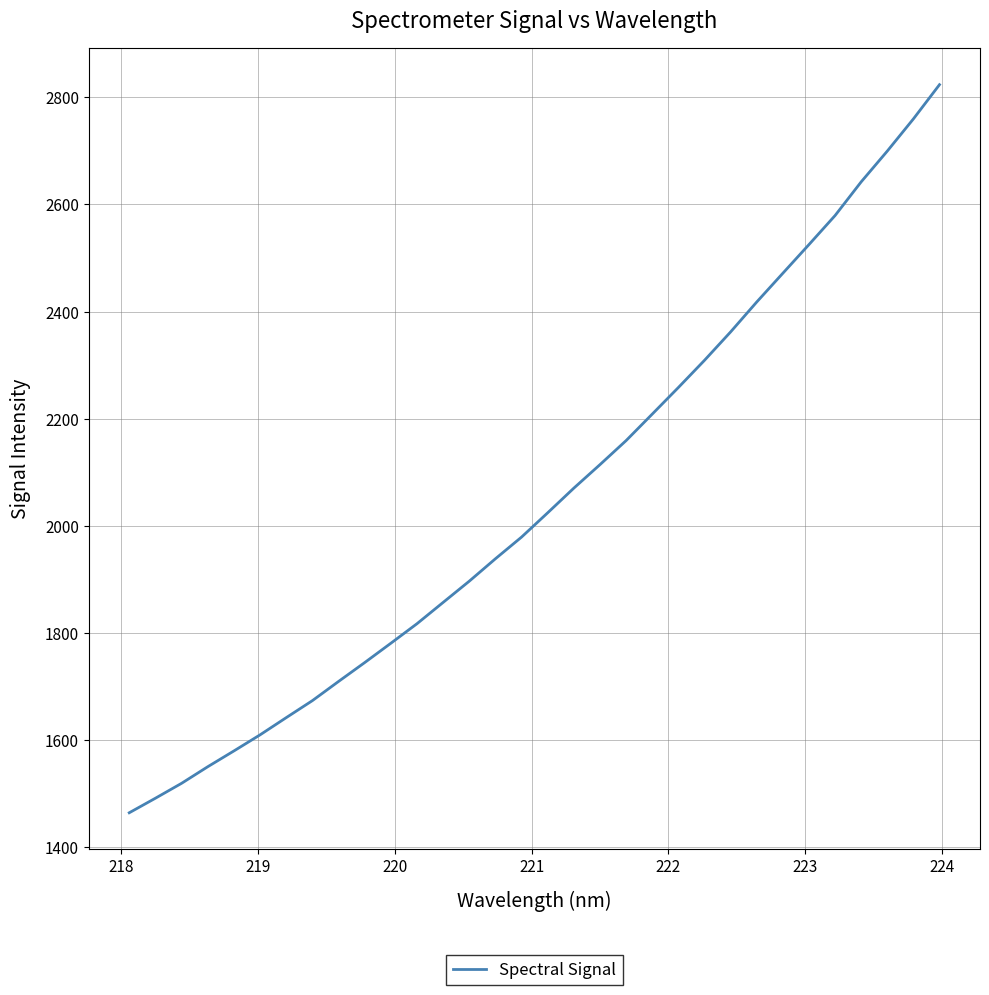

What is the maximum value shown in the chart?

2823.6